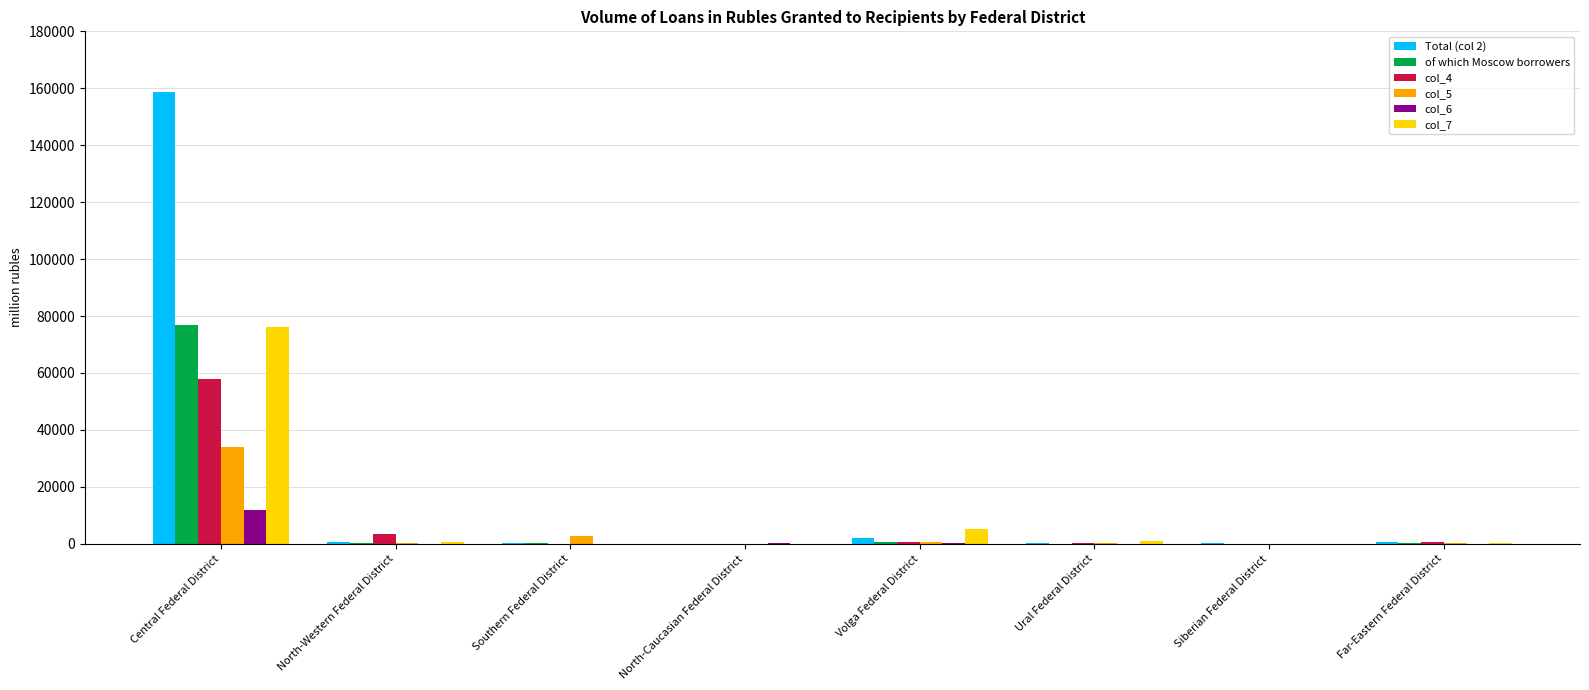

Which series has the largest total across all categories?

Total (col 2)